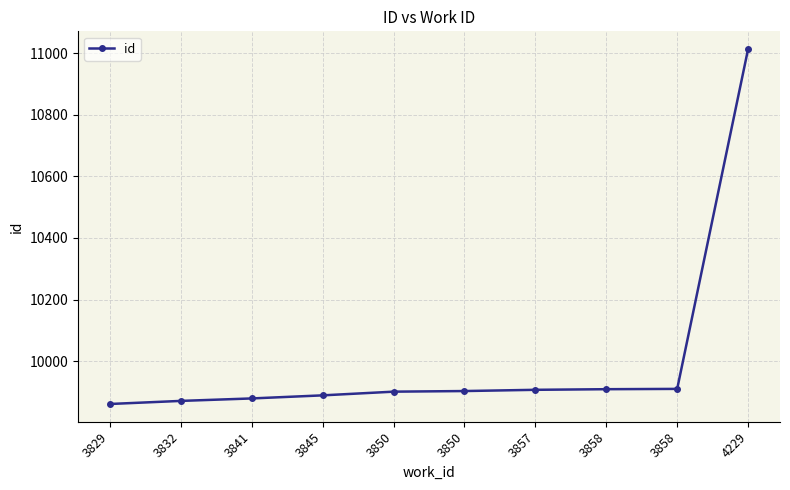

What is the value of the 7th point from the left?

9907